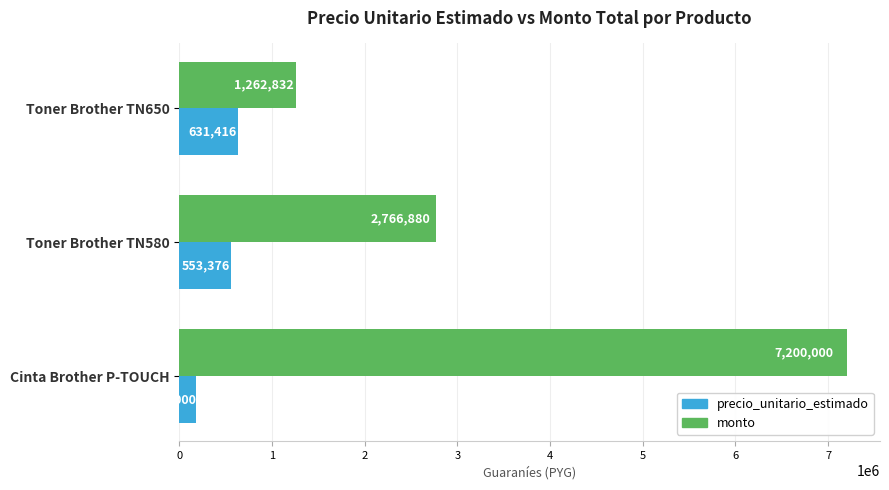

What are all the series names shown in the legend?

precio_unitario_estimado, monto